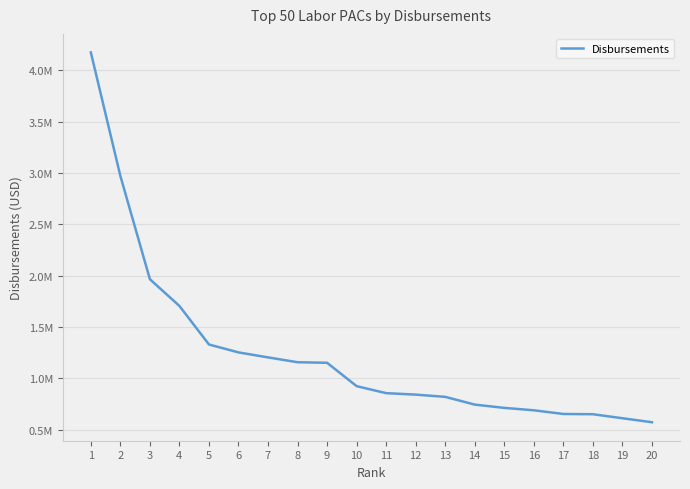

At which category does the chart reach its minimum across all series?

20